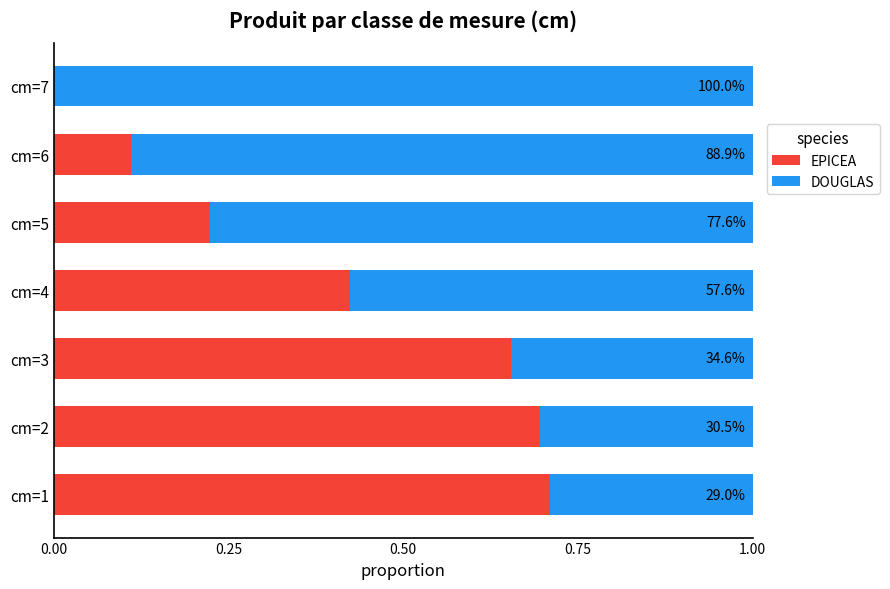

What are all the series names shown in the legend?

EPICEA, DOUGLAS